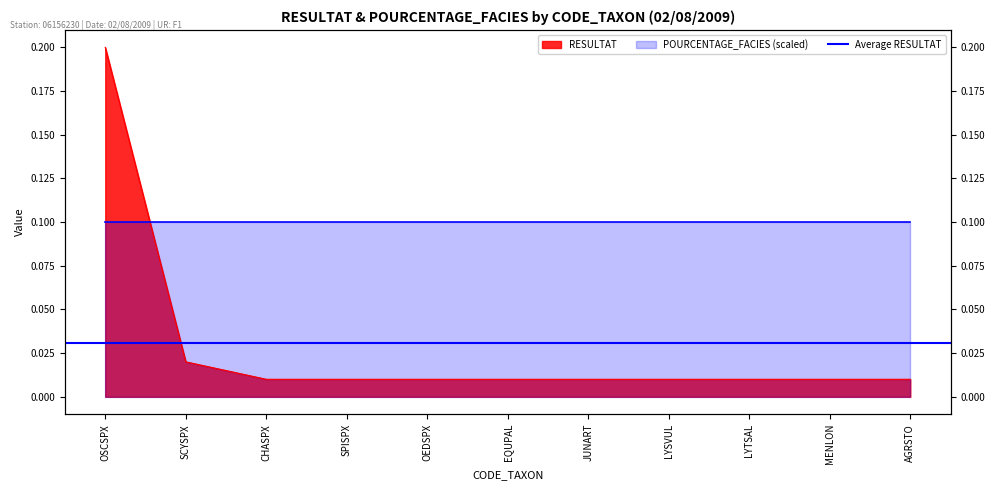

Reading left to right, extract all data points from this chart.

OSCSPX=0.2	SCYSPX=0.0	CHASPX=0.0	SPISPX=0.0	OEDSPX=0.0	EQUPAL=0.0	JUNART=0.0	LYSVUL=0.0	LYTSAL=0.0	MENLON=0.0	AGRSTO=0.0